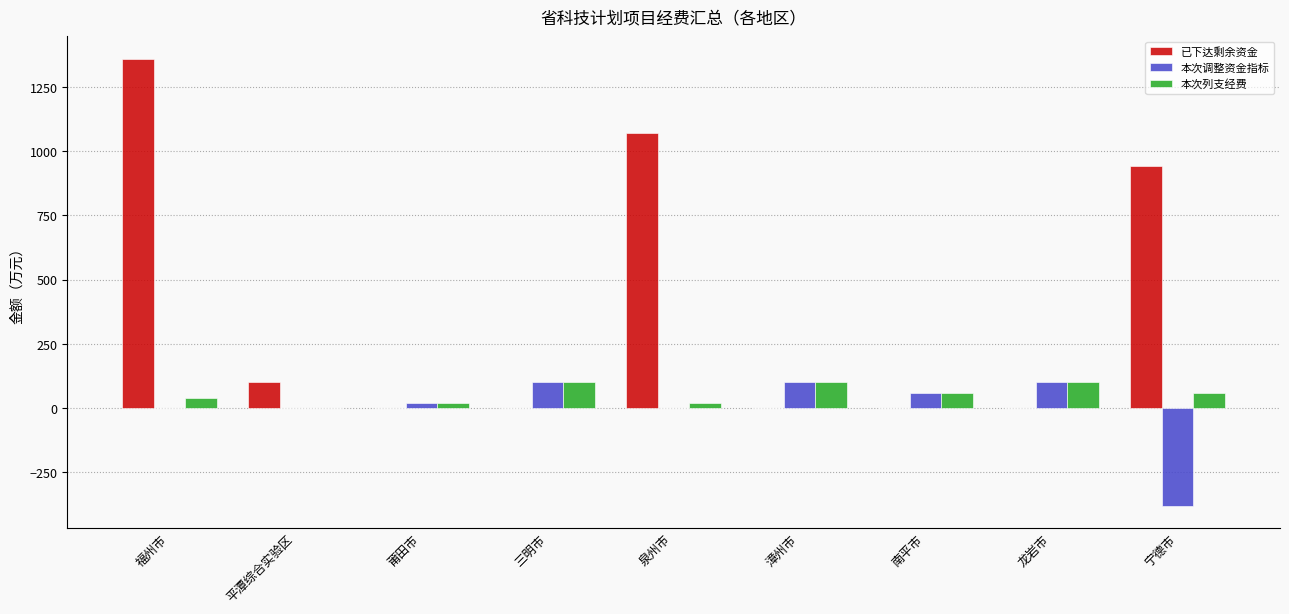

Is the value of 已下达剩余资金 at 福州市 greater than the value of 本次列支经费 at 平潭综合实验区?

Yes